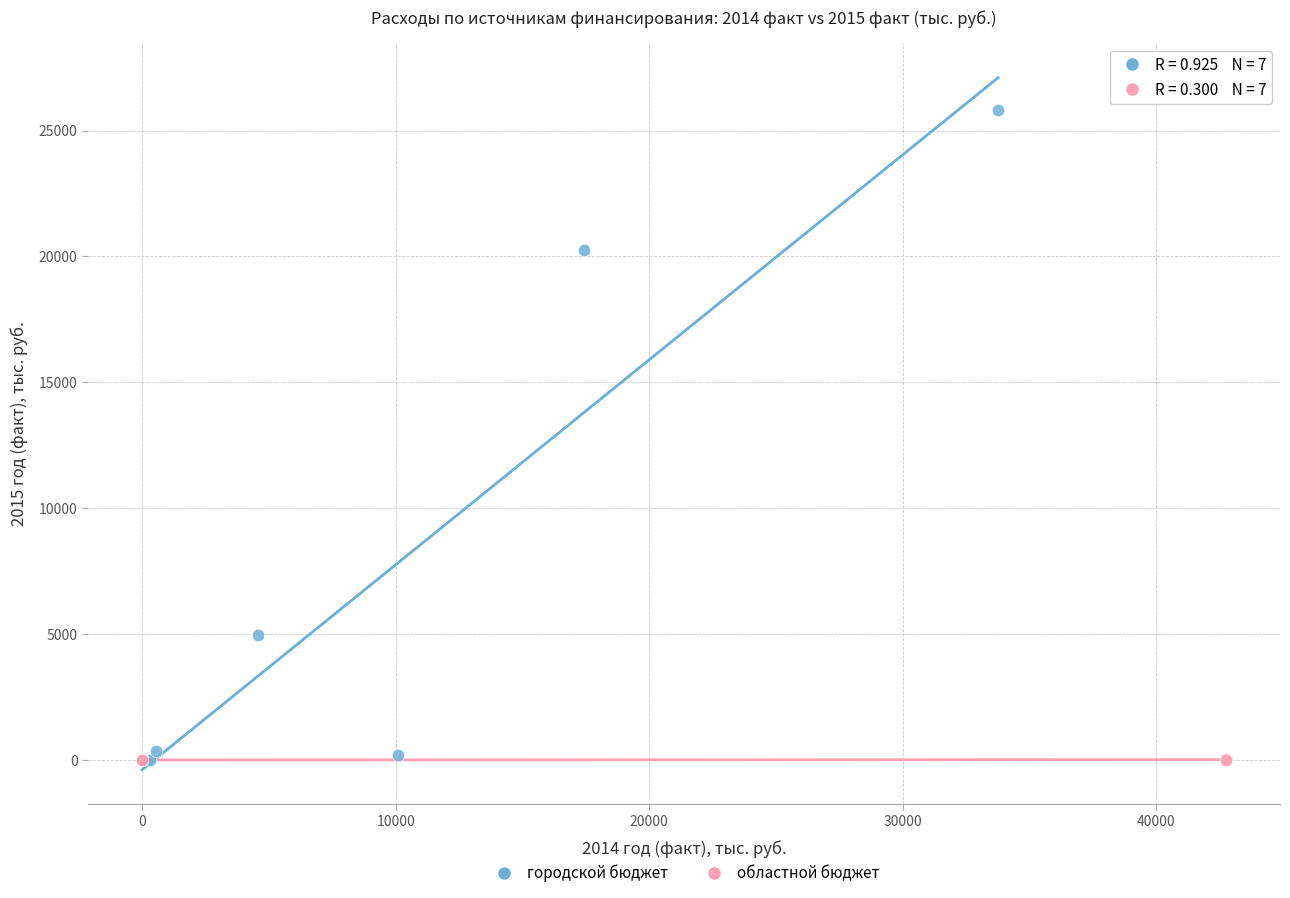

Which series has the largest Y range (max minus min)?

городской бюджет